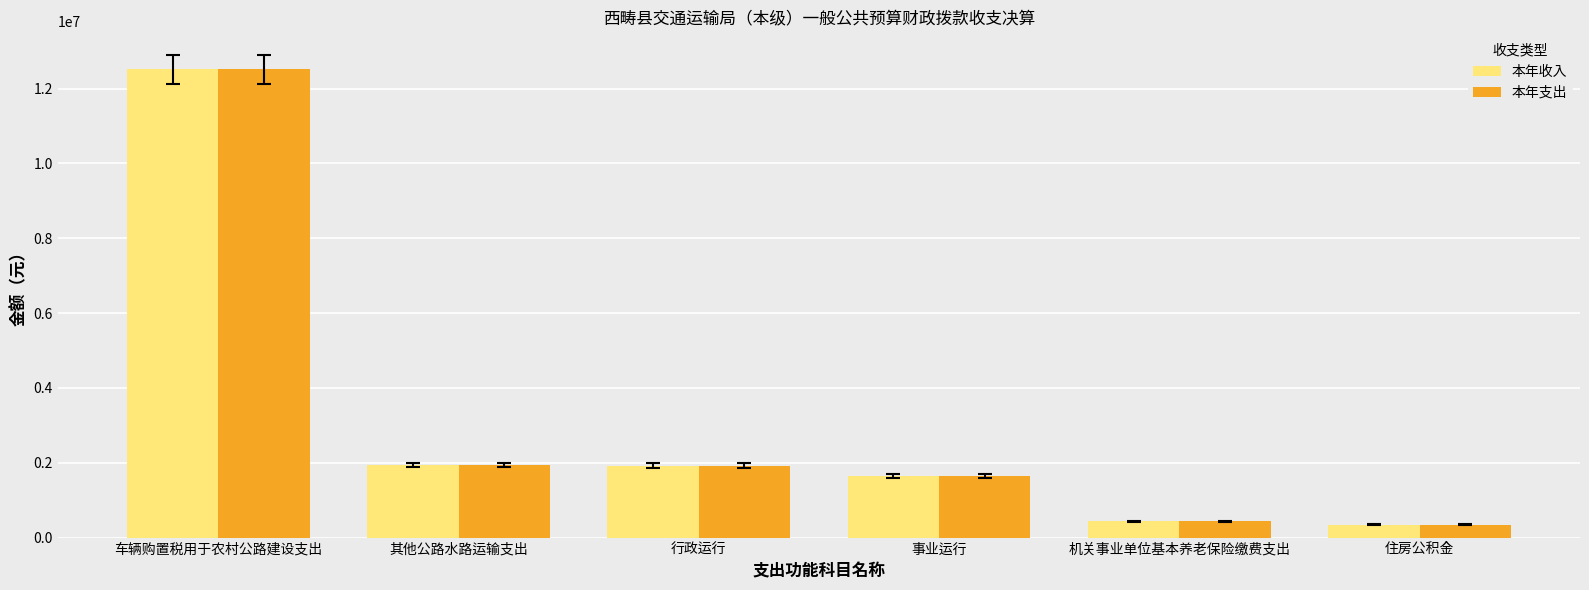

What is the difference between the maximum and second lowest values in the 本年支出 series?

12069145.6